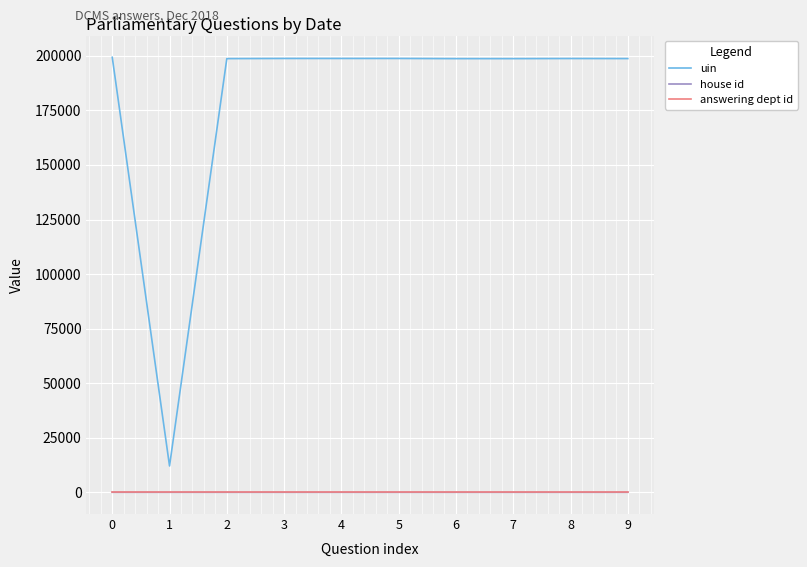

What are all the series names shown in the legend?

uin, house id, answering dept id